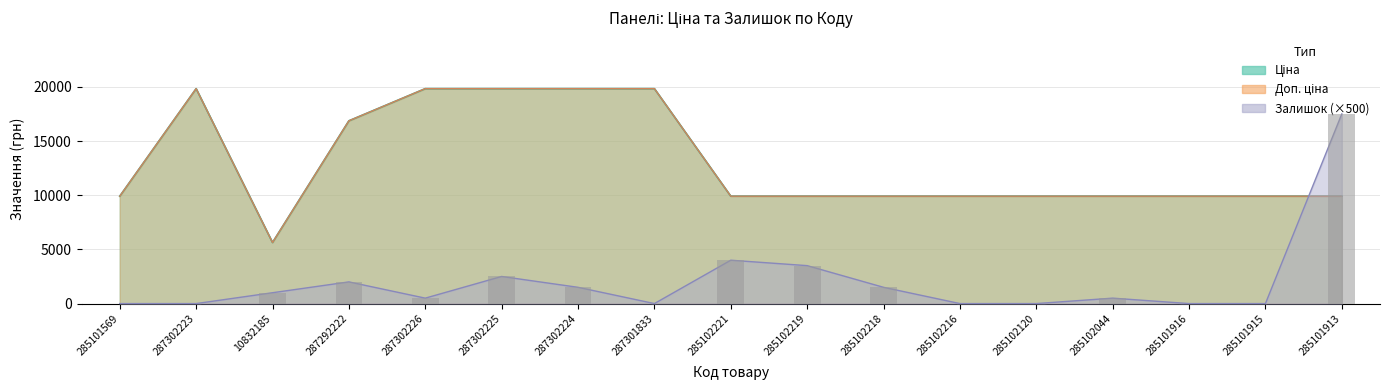

What is the total value across all series at 287292222?

35726.3